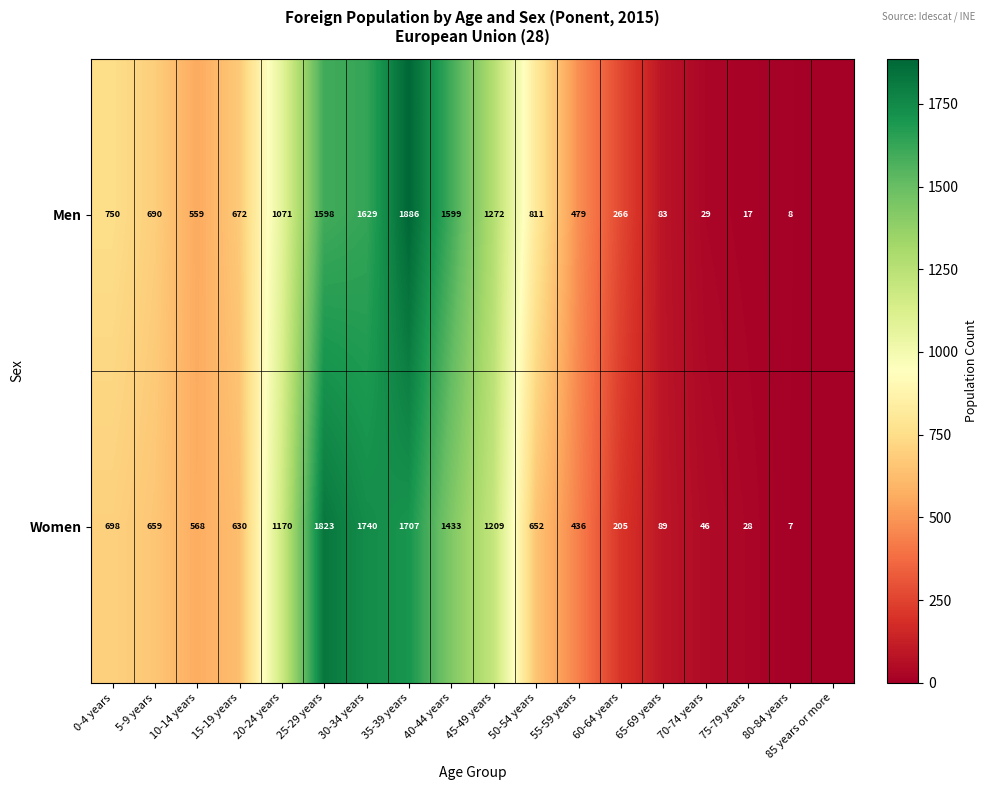

Rank the series at 10-14 years from lowest to highest value.

Men, Women